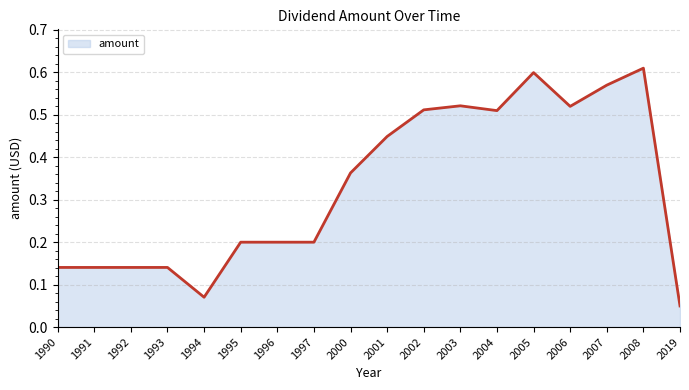

True or false: the data shows 0.9 at 2002.

False